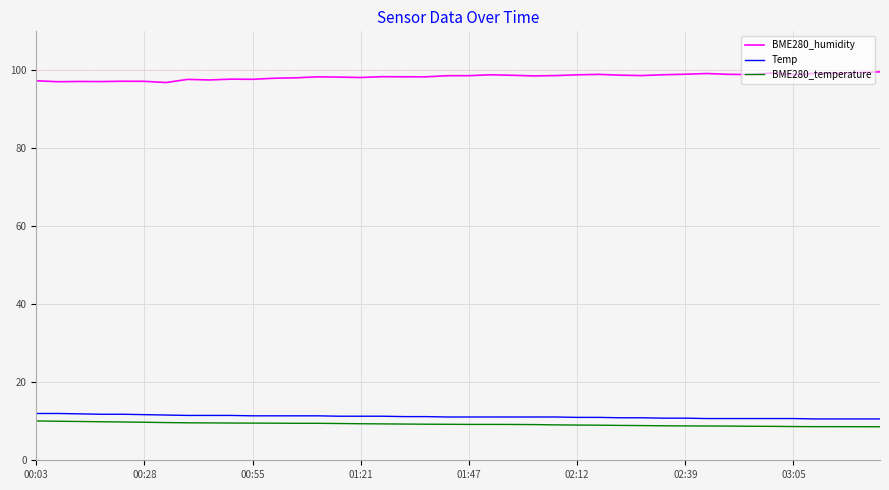

Does the chart display data point markers on the line(s)?

No